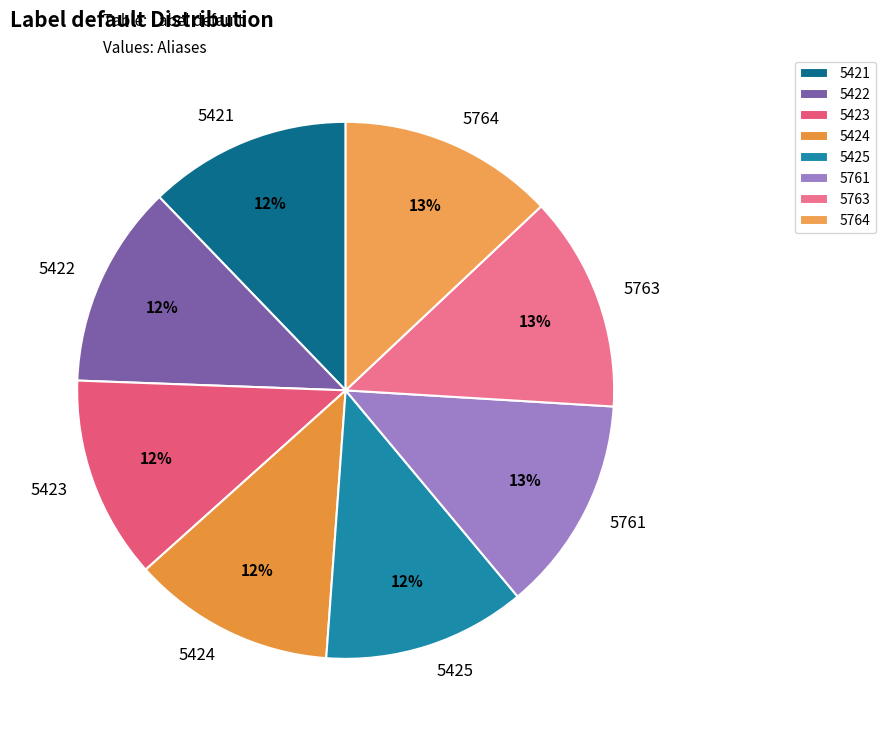

The 5763 slice represents 13% of the pie. True or false?

True